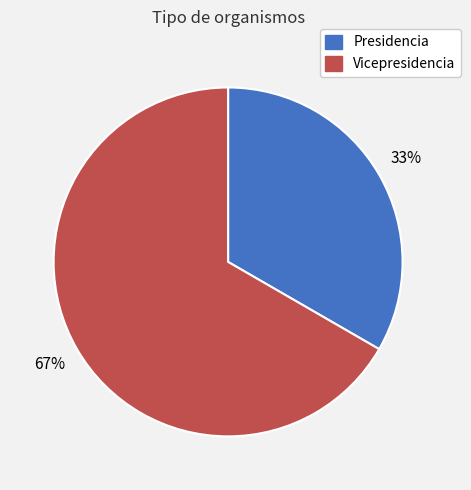

How many segments does this pie chart have?

2